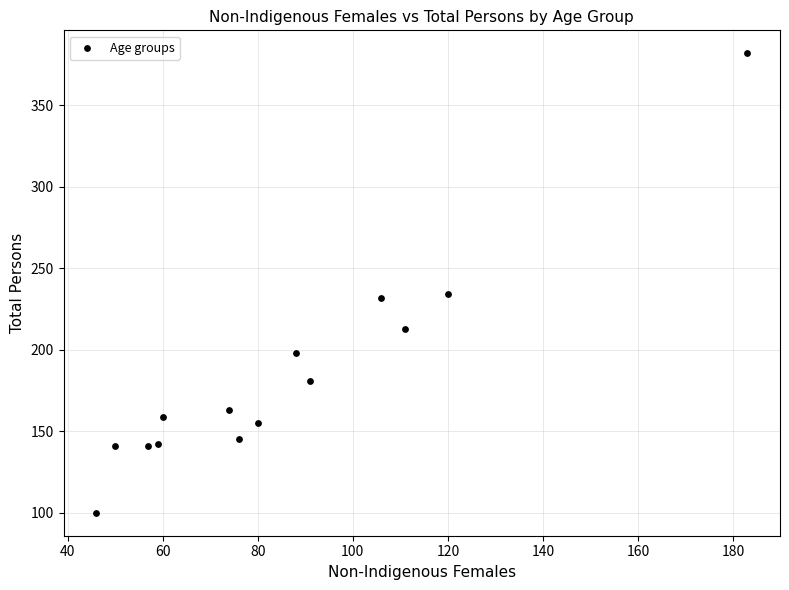

What is the range of Y values (max minus min)?

282